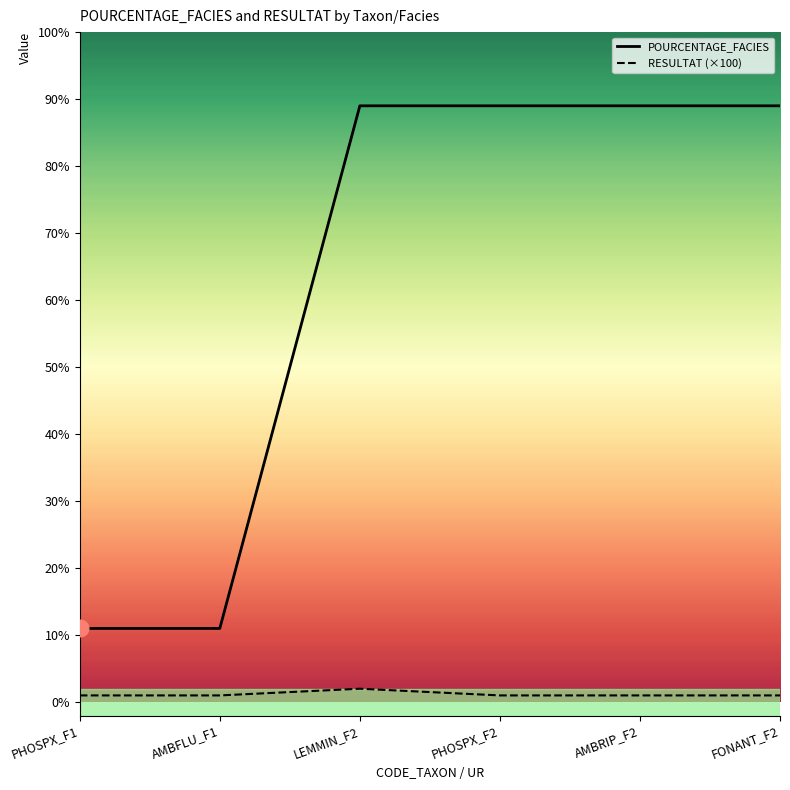

Between PHOSPX_F1 and PHOSPX_F2, which series saw the biggest shift?

POURCENTAGE_FACIES